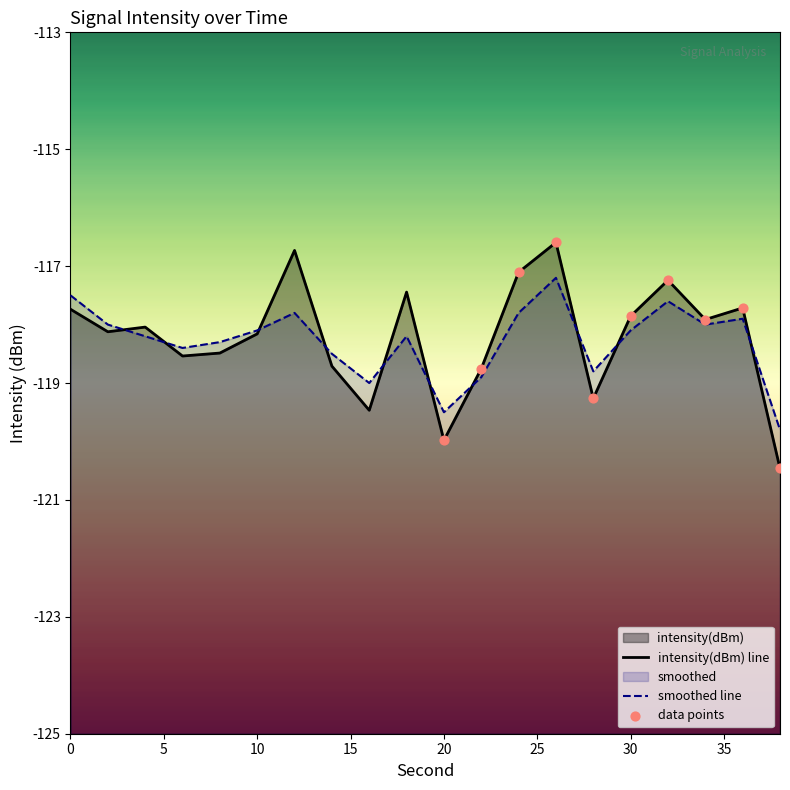

What are all the series names shown in the legend?

intensity(dBm), smoothed